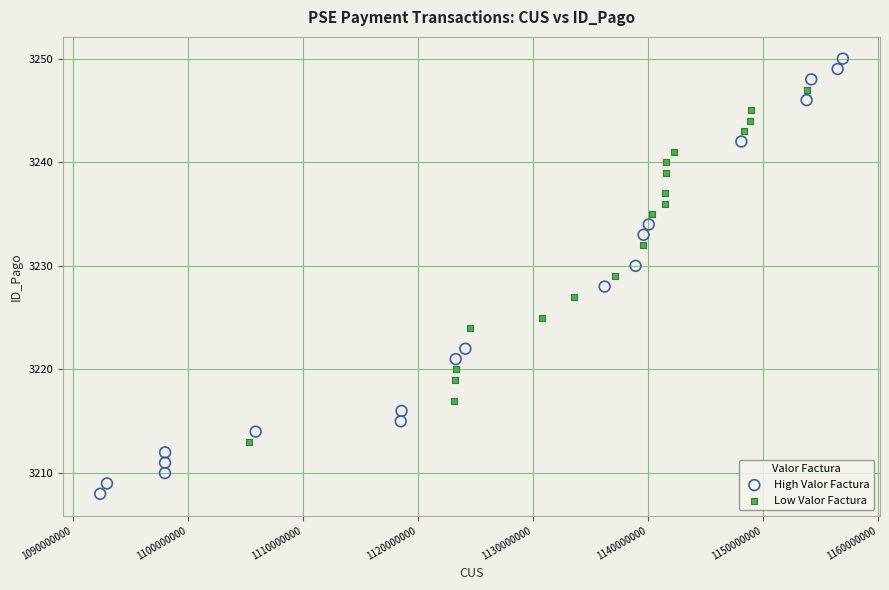

Which series contains the lowest Y value?

High Valor Factura